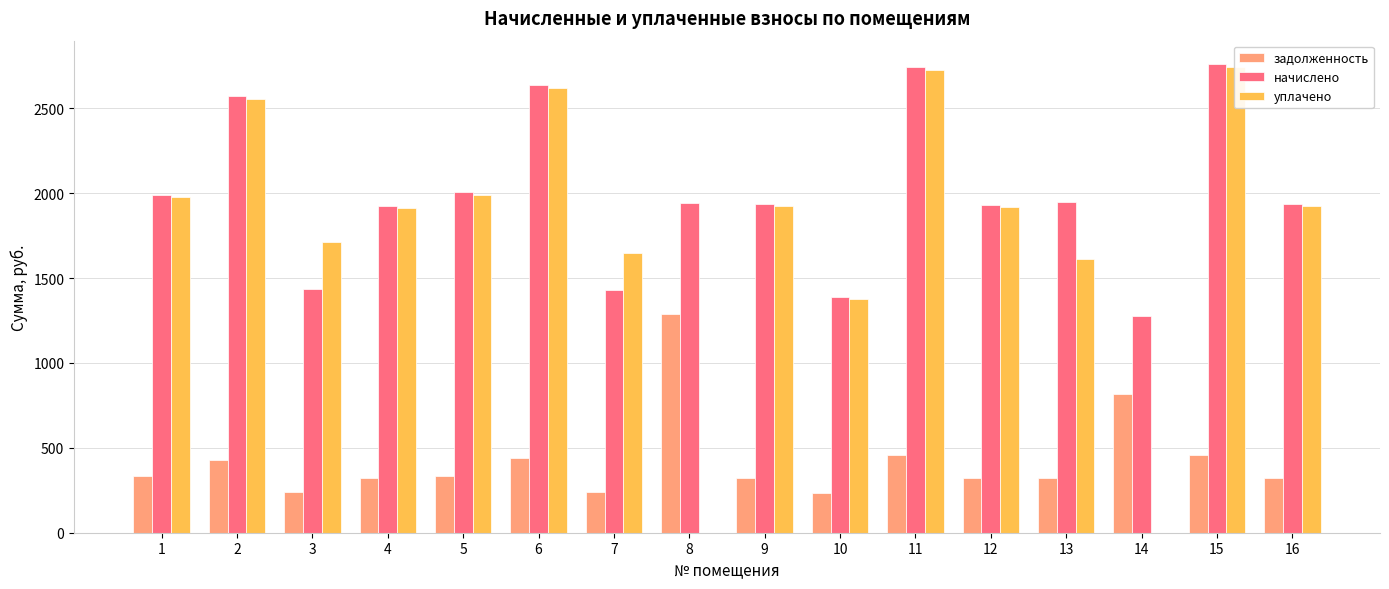

Does the chart contain any negative values?

No